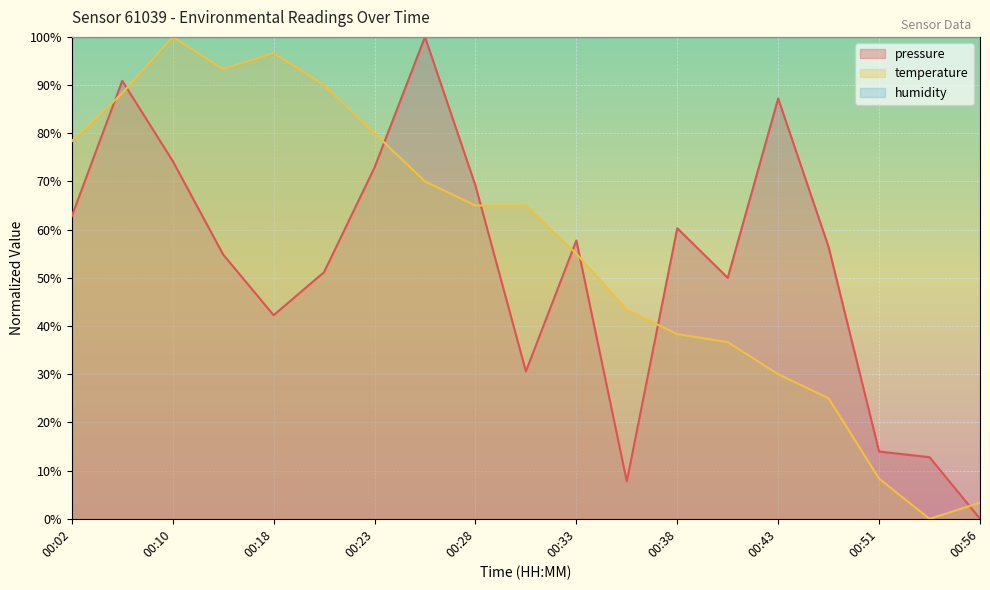

Between which two adjacent categories do temperature and pressure first intersect?

00:02 and 00:07